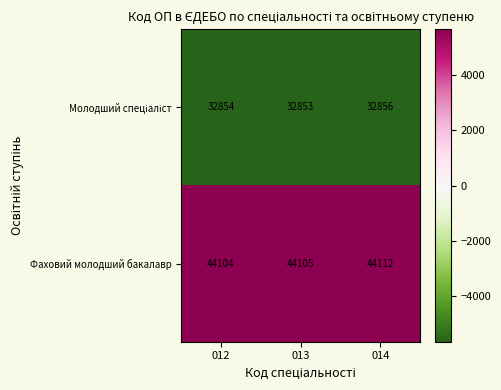

What is the difference between the Фаховий молодший бакалавр values at 014 and 013?

7